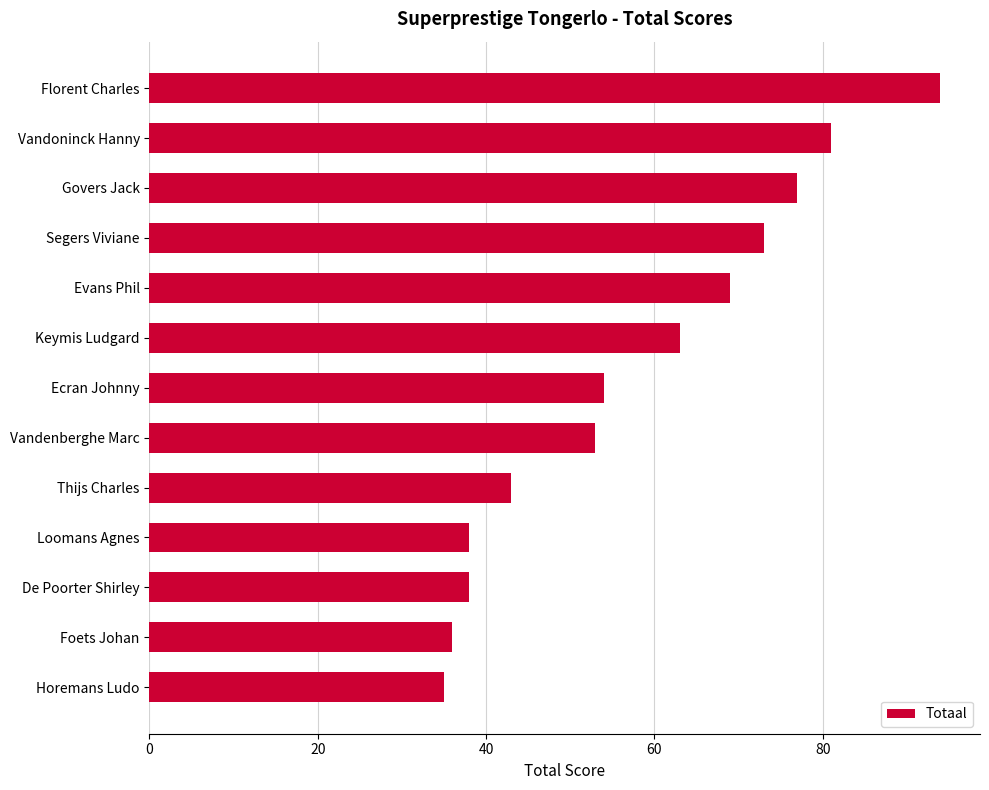

Between Loomans Agnes and Evans Phil, which is larger?

Evans Phil